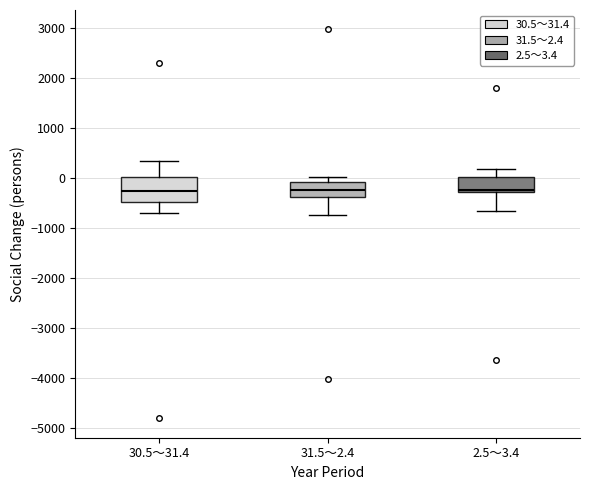

Reading left to right, read every box against the y-axis: the position of its median line, the range the box covers, and the ends of its whiskers. The values are not printed on the chart, so give them approximately, as read against the axis.

30.5～31.4: median -300, box -500 to 0, whiskers -700 to 300
31.5～2.4: median -200, box -400 to -100, whiskers -700 to 0
2.5～3.4: median -200, box -300 to 0, whiskers -600 to 200